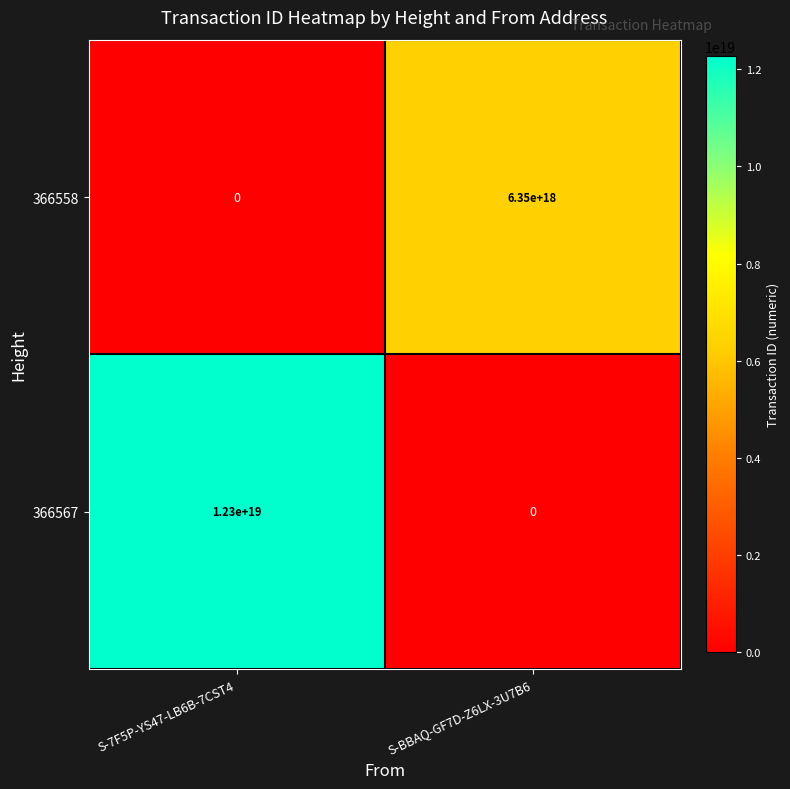

At S-BBAQ-GF7D-Z6LX-3U7B6, list the series in order from largest to smallest.

366558, 366567